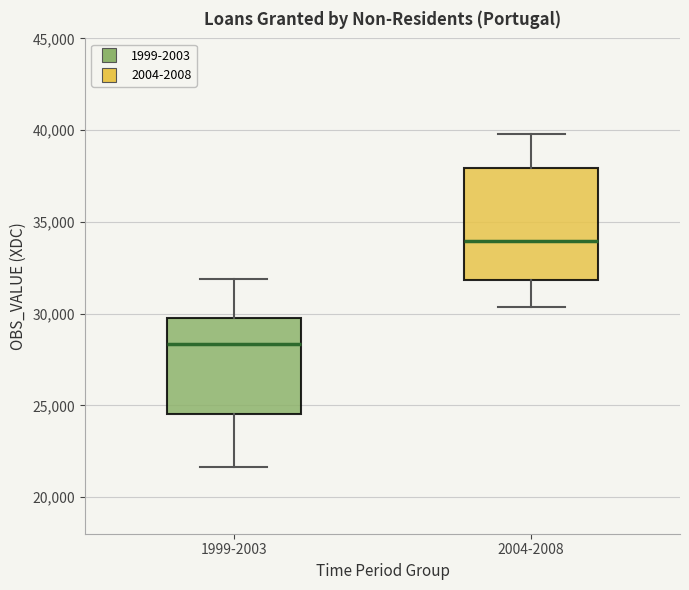

Reading left to right, transcribe this box plot: for each box, give where its median line is, the range the box spans, and where its two whiskers end, as read against the y-axis. The values are not printed on the chart, so give them approximately, as read against the axis.

1999-2003: median 28500, box 24500 to 29500, whiskers 21500 to 32000
2004-2008: median 34000, box 32000 to 38000, whiskers 30500 to 40000